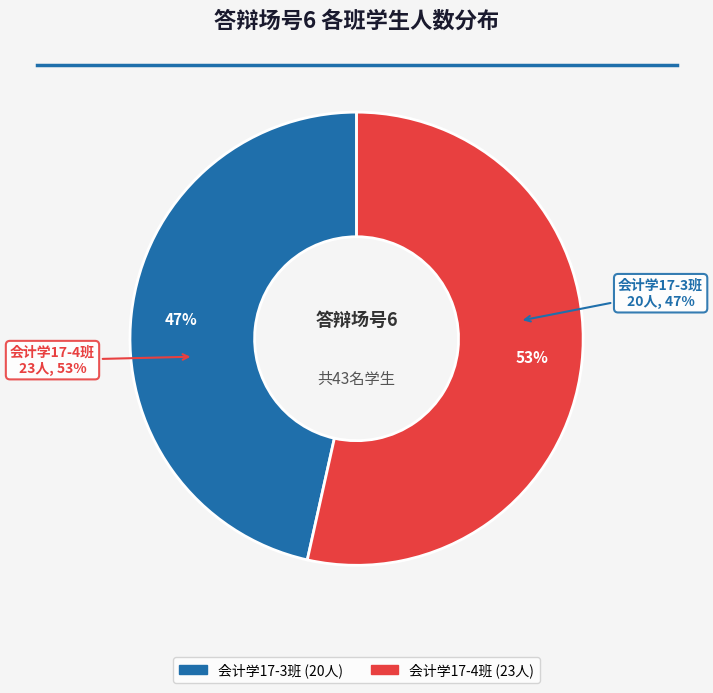

Rank the categories by value from lowest to highest.

会计学17-3班, 会计学17-4班